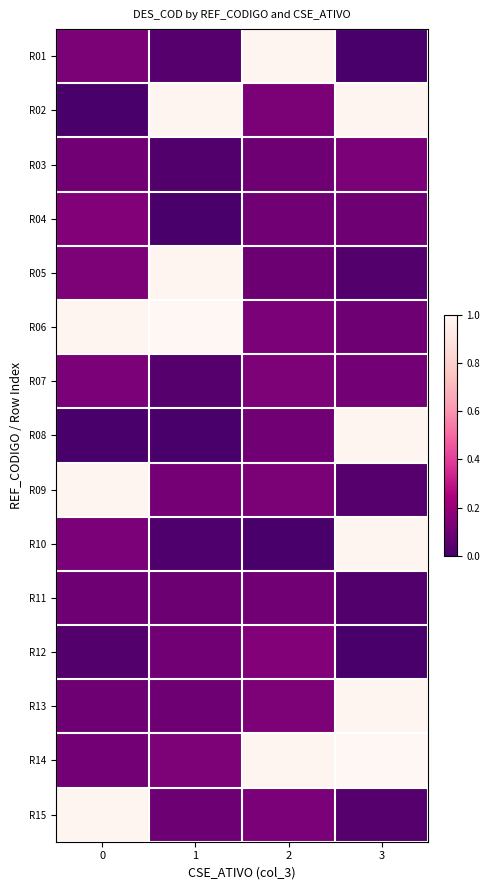

Reading left to right, transcribe all the data shown in this chart.

R01: 0=0.1	1=0.0	2=1.0	3=0.0
R02: 0=0.0	1=1.0	2=0.1	3=1.0
R03: 0=0.1	1=0.0	2=0.1	3=0.1
R04: 0=0.1	1=0.0	2=0.1	3=0.1
R05: 0=0.1	1=1.0	2=0.1	3=0.0
R06: 0=1.0	1=1.0	2=0.1	3=0.1
R07: 0=0.1	1=0.0	2=0.1	3=0.1
R08: 0=0.0	1=0.0	2=0.1	3=1.0
R09: 0=1.0	1=0.1	2=0.1	3=0.0
R10: 0=0.1	1=0.0	2=0.0	3=1.0
R11: 0=0.1	1=0.1	2=0.1	3=0.0
R12: 0=0.0	1=0.1	2=0.1	3=0.0
R13: 0=0.1	1=0.1	2=0.1	3=1.0
R14: 0=0.1	1=0.1	2=1.0	3=1.0
R15: 0=1.0	1=0.1	2=0.1	3=0.0